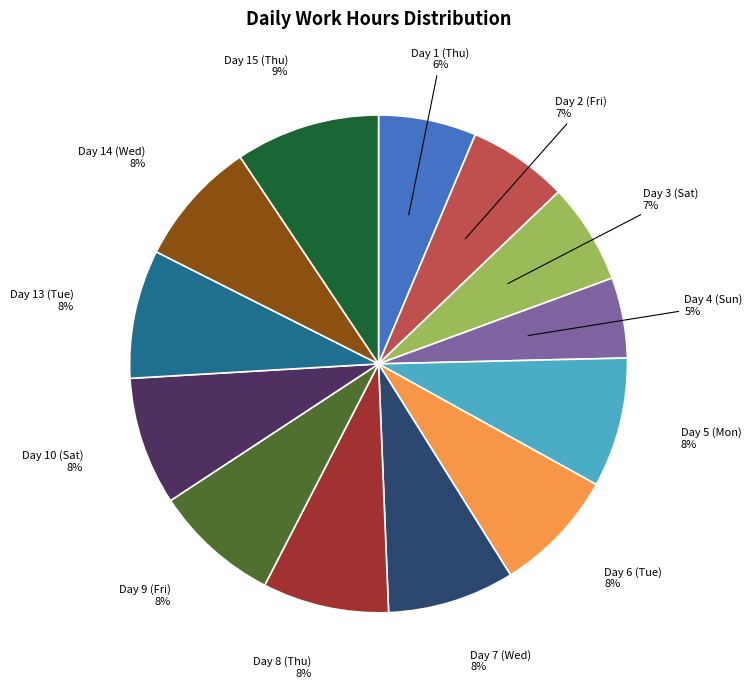

To the nearest percent, what is the average slice percentage?

8%